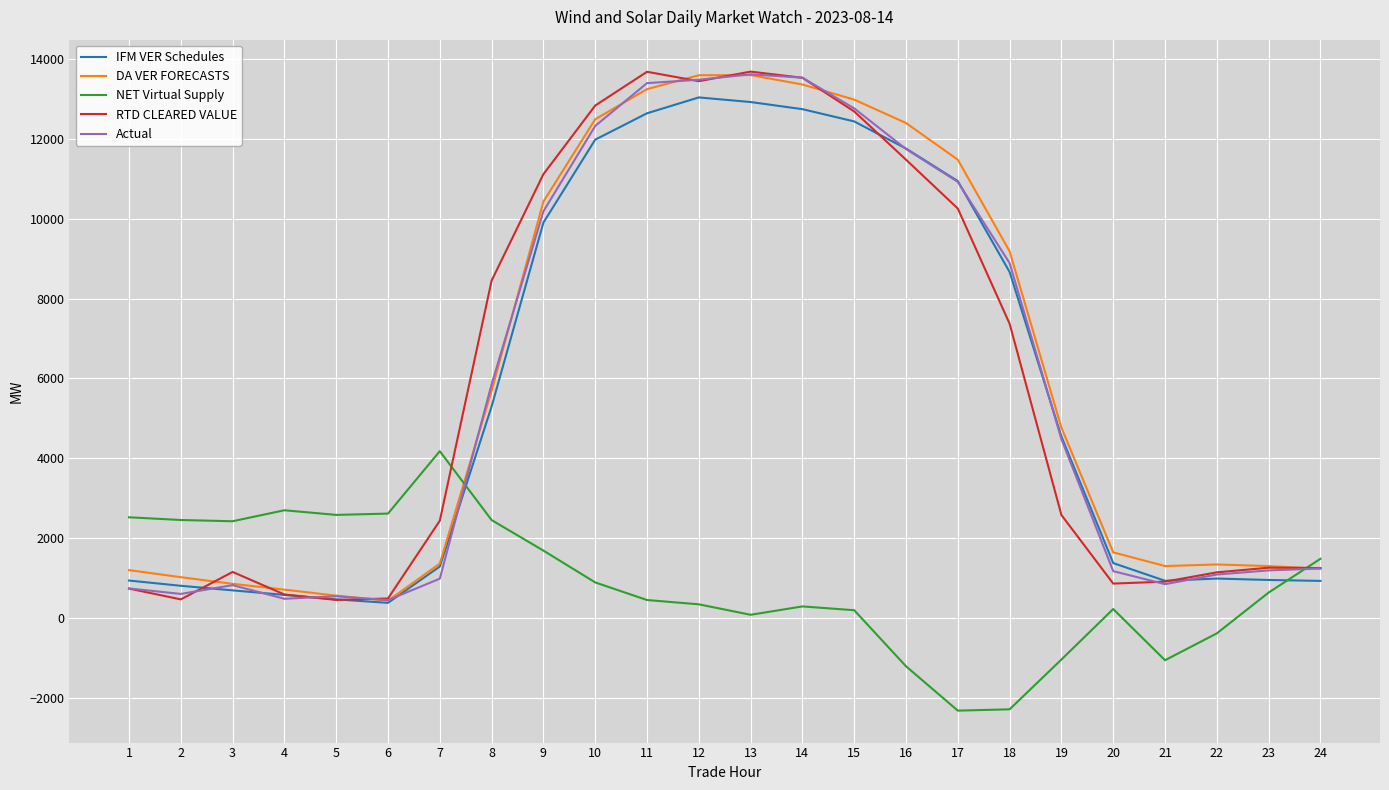

What is the minimum value for NET Virtual Supply?

-2321.1